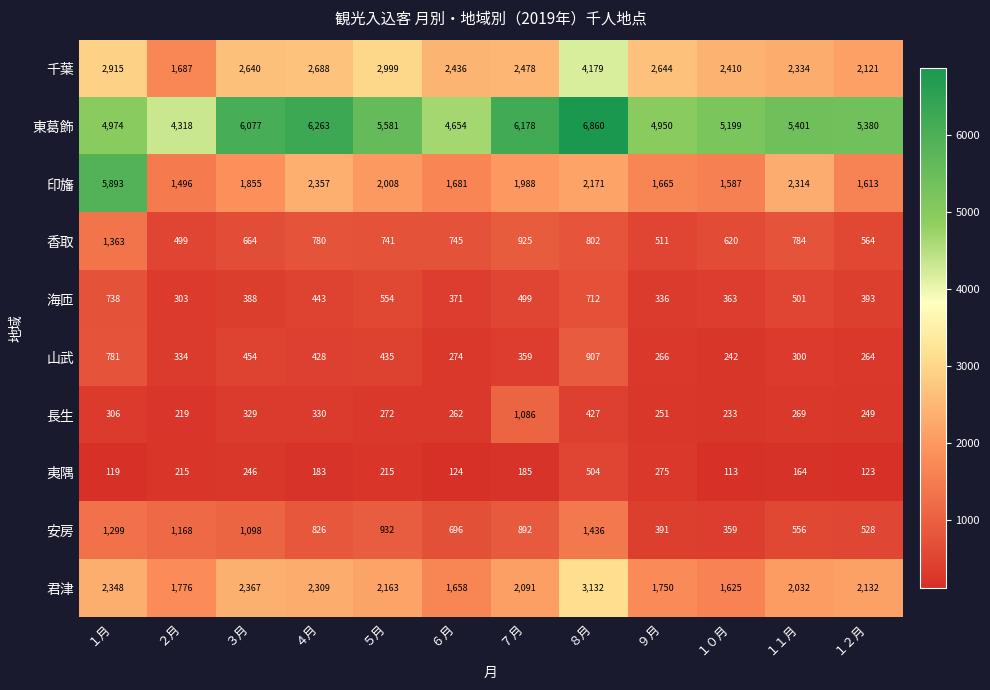

Read the 長生 value at １２月, to the nearest 50.

250